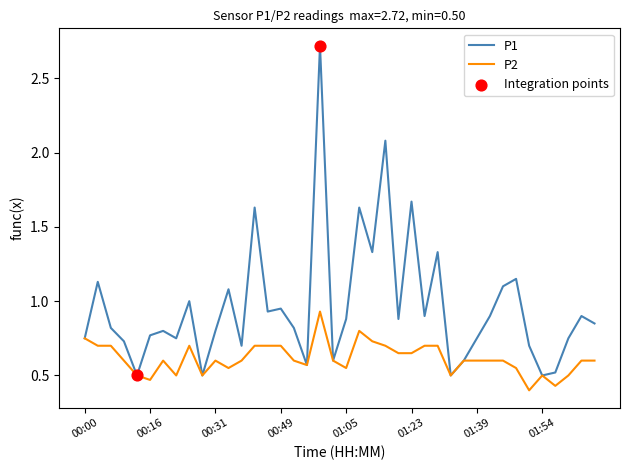

Which series has the largest total across all categories?

P1